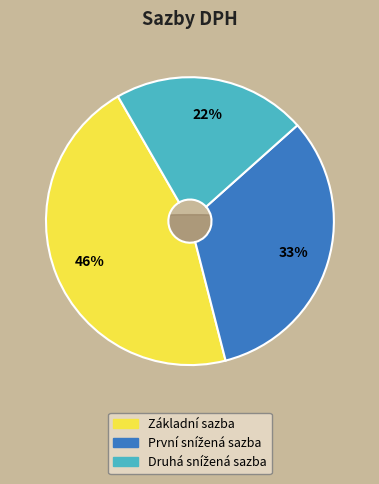

To the nearest percent, what percentage of the pie is Druhá snížená sazba?

22%